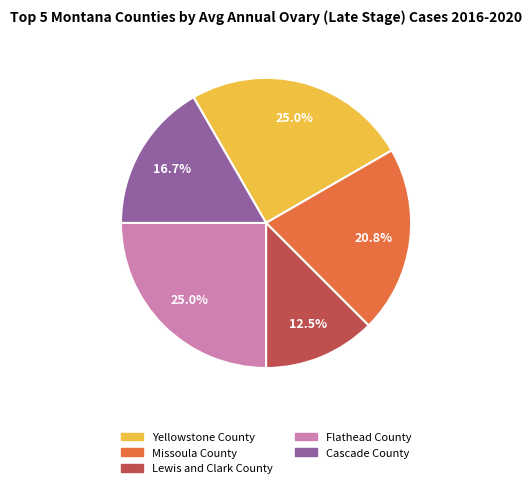

Count the number of slices in the pie.

5